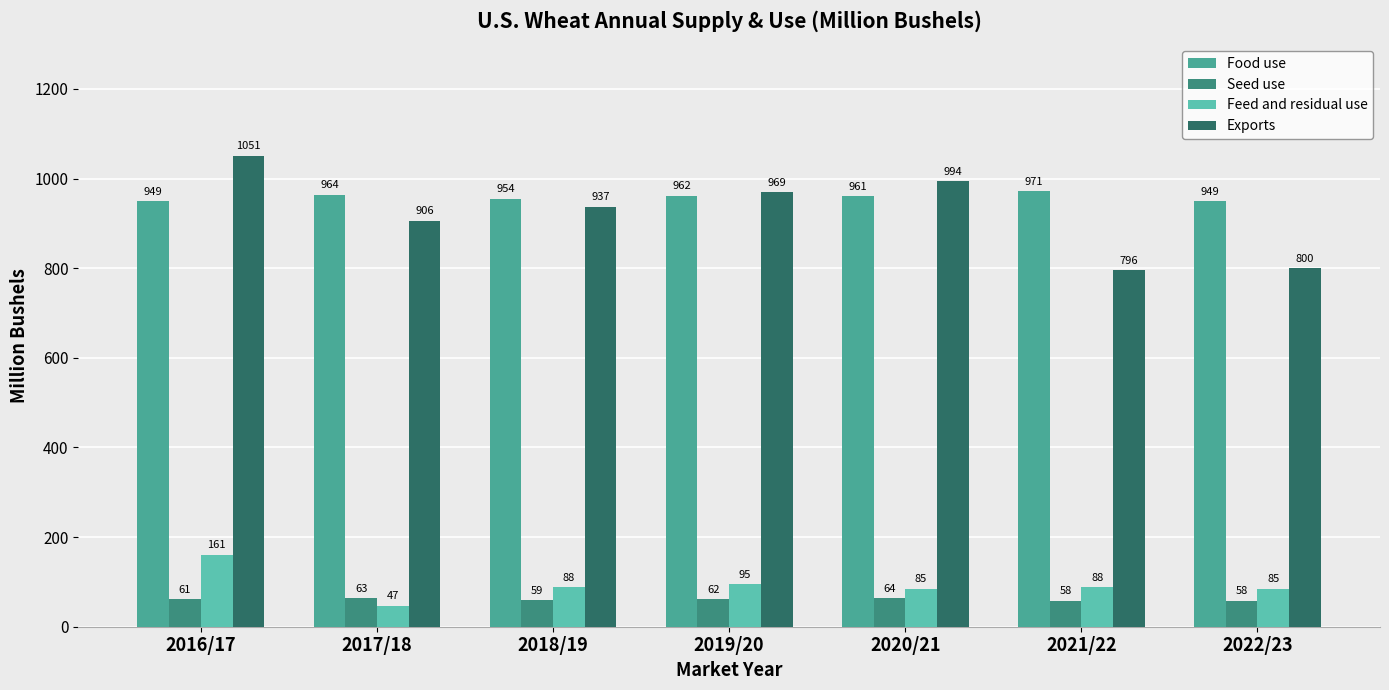

Which has a higher value, 2020/21 or 2017/18?

2017/18